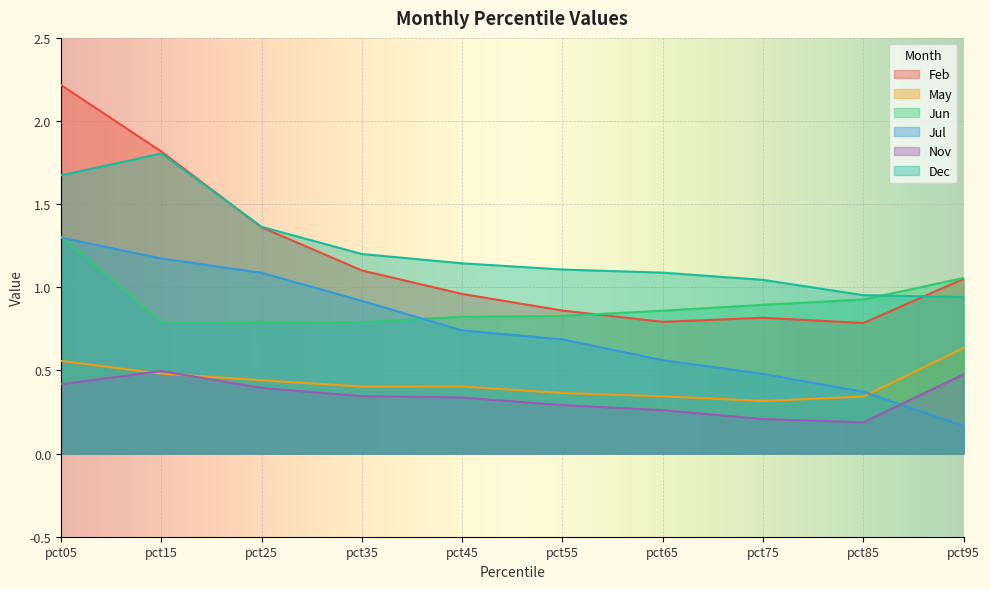

In Nov, how many points are lower than both neighbors (excluding endpoints)?

1